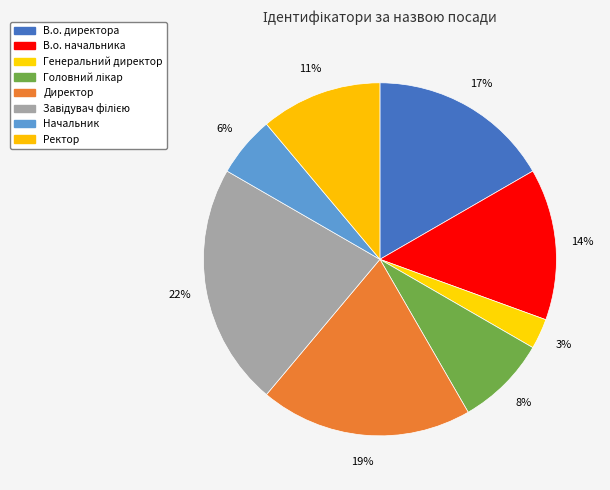

Combined, what portion of the pie is В.о. директора and Директор?

36.1%